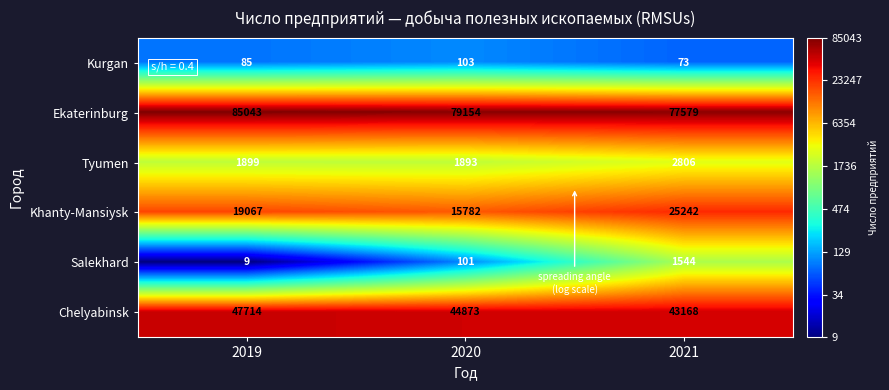

The value of Khanty-Mansiysk at 2021 is 39592. True or false?

False